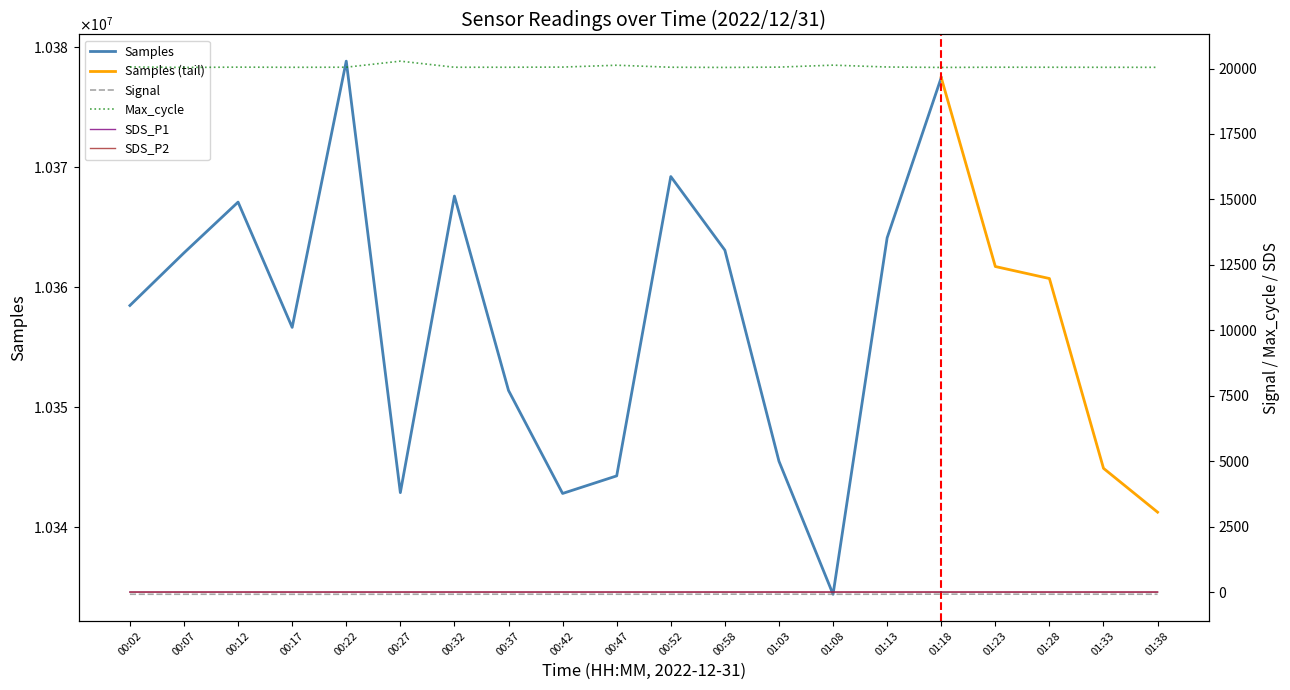

What is the sum of all SDS_P1 values?

3.8